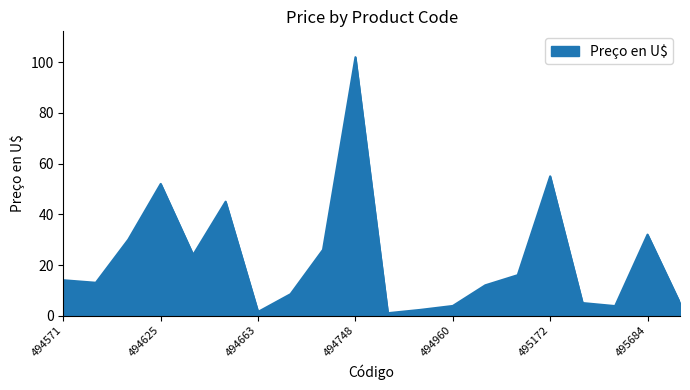

What is the average value?

22.6